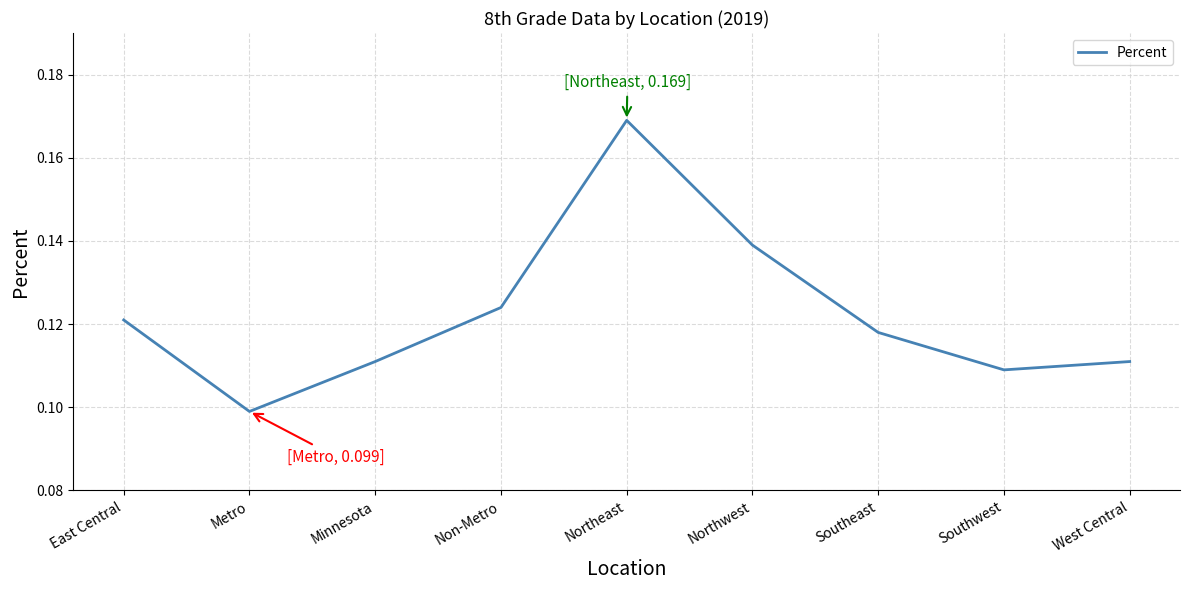

Which has a higher value, Metro or Minnesota?

Minnesota